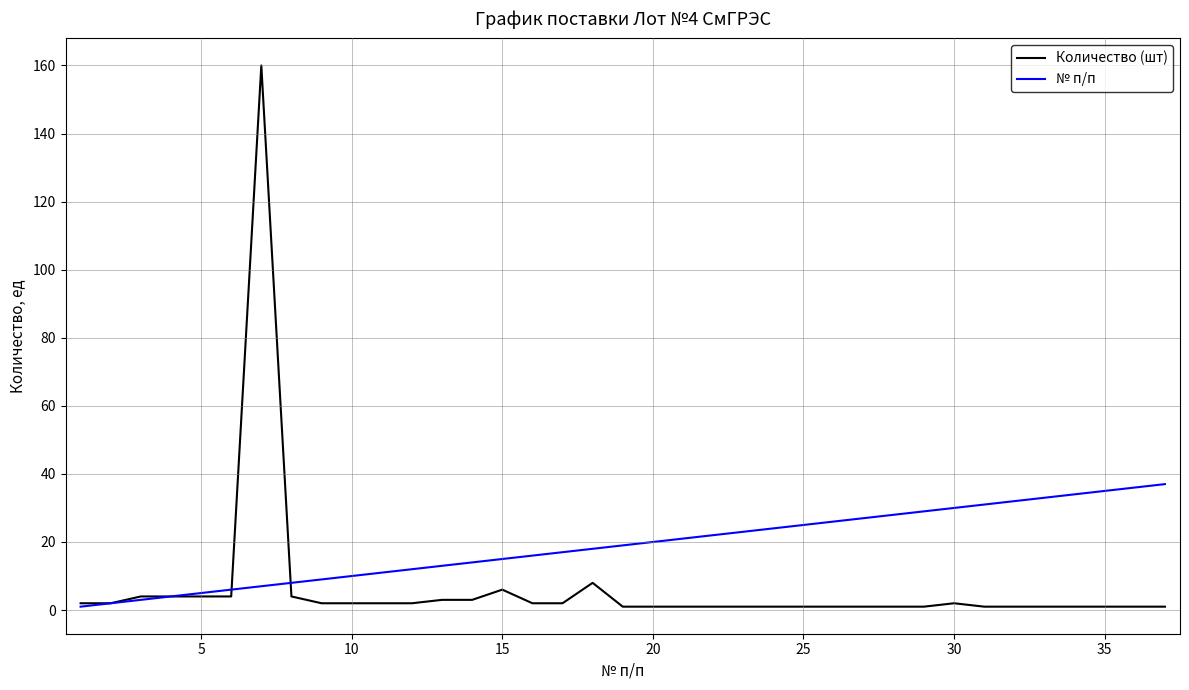

Is this an area chart (filled region under the line)?

No